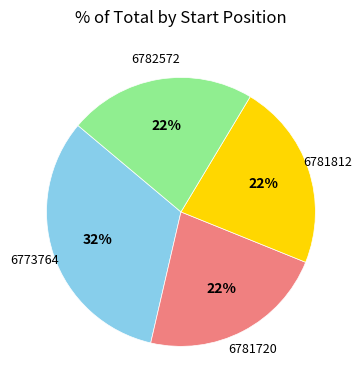

To the nearest percent, what is the difference between the largest and smallest slice percentages?

10%